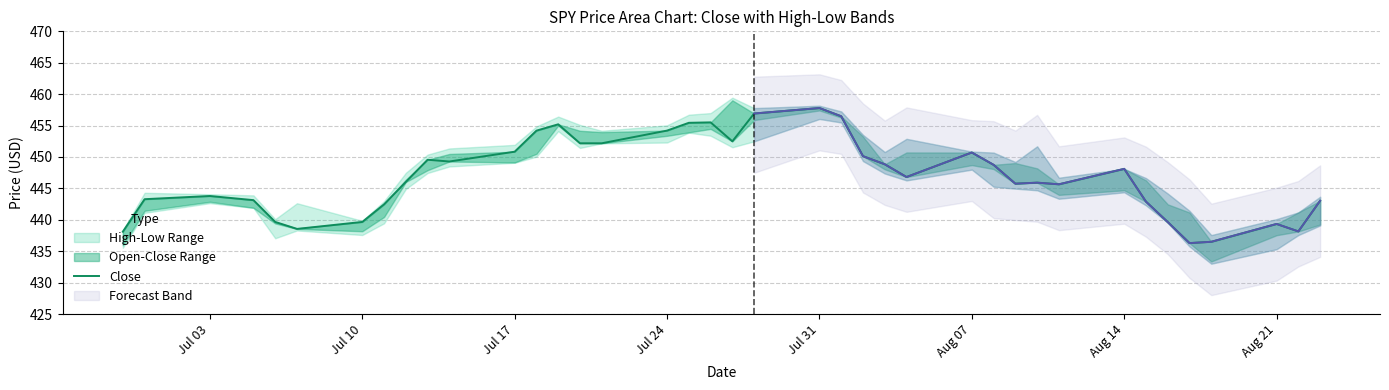

What is the average value?

447.0